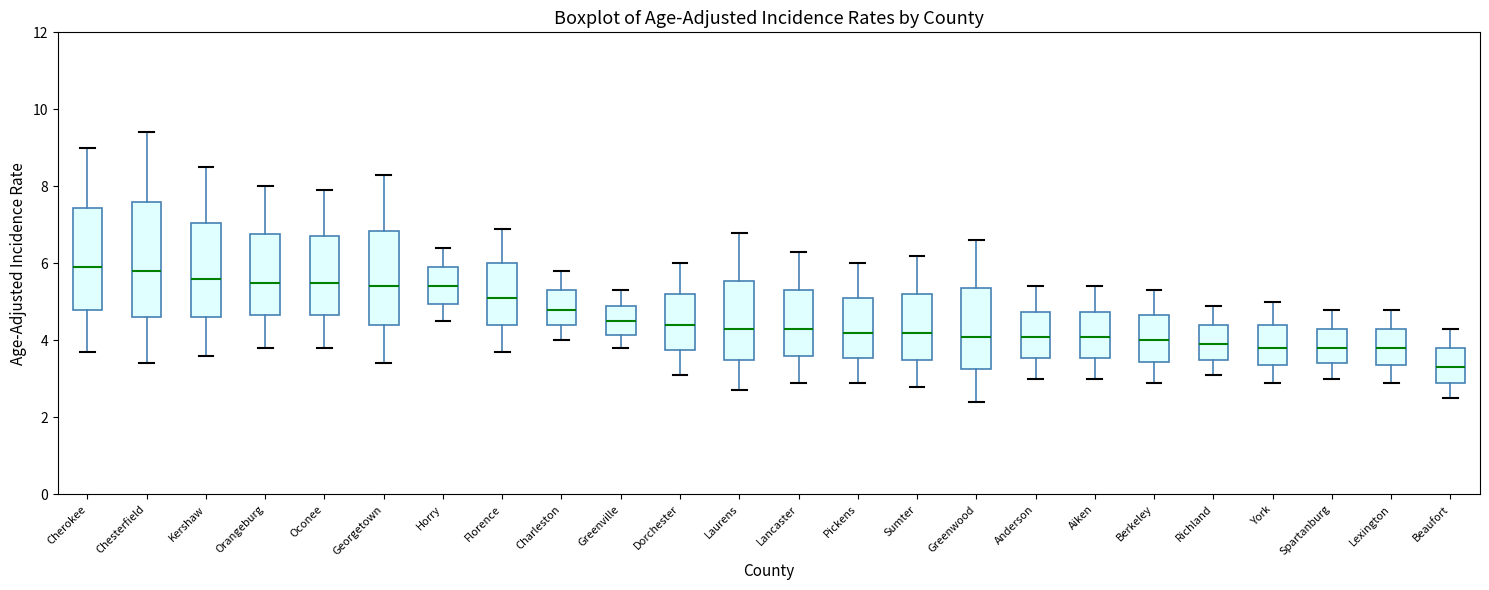

Reading left to right, read every box against the y-axis: the position of its median line, the range the box covers, and the ends of its whiskers. The values are not printed on the chart, so give them approximately, as read against the axis.

Cherokee: median 6.0, box 4.8 to 7.4, whiskers 3.8 to 9.0
Chesterfield: median 5.8, box 4.6 to 7.6, whiskers 3.4 to 9.4
Kershaw: median 5.6, box 4.6 to 7.0, whiskers 3.6 to 8.6
Orangeburg: median 5.6, box 4.6 to 6.8, whiskers 3.8 to 8.0
Oconee: median 5.6, box 4.6 to 6.8, whiskers 3.8 to 8.0
Georgetown: median 5.4, box 4.4 to 6.8, whiskers 3.4 to 8.4
Horry: median 5.4, box 5.0 to 6.0, whiskers 4.6 to 6.4
Florence: median 5.2, box 4.4 to 6.0, whiskers 3.8 to 7.0
Charleston: median 4.8, box 4.4 to 5.4, whiskers 4.0 to 5.8
Greenville: median 4.6, box 4.2 to 5.0, whiskers 3.8 to 5.4
Dorchester: median 4.4, box 3.8 to 5.2, whiskers 3.2 to 6.0
Laurens: median 4.4, box 3.6 to 5.6, whiskers 2.8 to 6.8
Lancaster: median 4.4, box 3.6 to 5.4, whiskers 3.0 to 6.4
Pickens: median 4.2, box 3.6 to 5.2, whiskers 3.0 to 6.0
Sumter: median 4.2, box 3.6 to 5.2, whiskers 2.8 to 6.2
Greenwood: median 4.2, box 3.2 to 5.4, whiskers 2.4 to 6.6
Anderson: median 4.2, box 3.6 to 4.8, whiskers 3.0 to 5.4
Aiken: median 4.2, box 3.6 to 4.8, whiskers 3.0 to 5.4
Berkeley: median 4.0, box 3.4 to 4.6, whiskers 3.0 to 5.4
Richland: median 4.0, box 3.6 to 4.4, whiskers 3.2 to 5.0
York: median 3.8, box 3.4 to 4.4, whiskers 3.0 to 5.0
Spartanburg: median 3.8, box 3.4 to 4.4, whiskers 3.0 to 4.8
Lexington: median 3.8, box 3.4 to 4.4, whiskers 3.0 to 4.8
Beaufort: median 3.4, box 3.0 to 3.8, whiskers 2.6 to 4.4